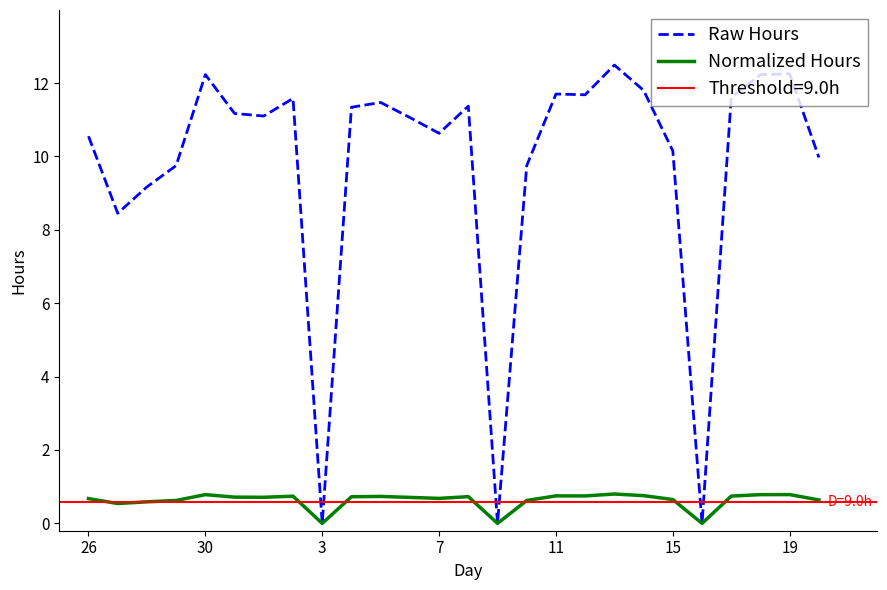

True or false: Raw Hours and Normalized Hours cross at least once.

False